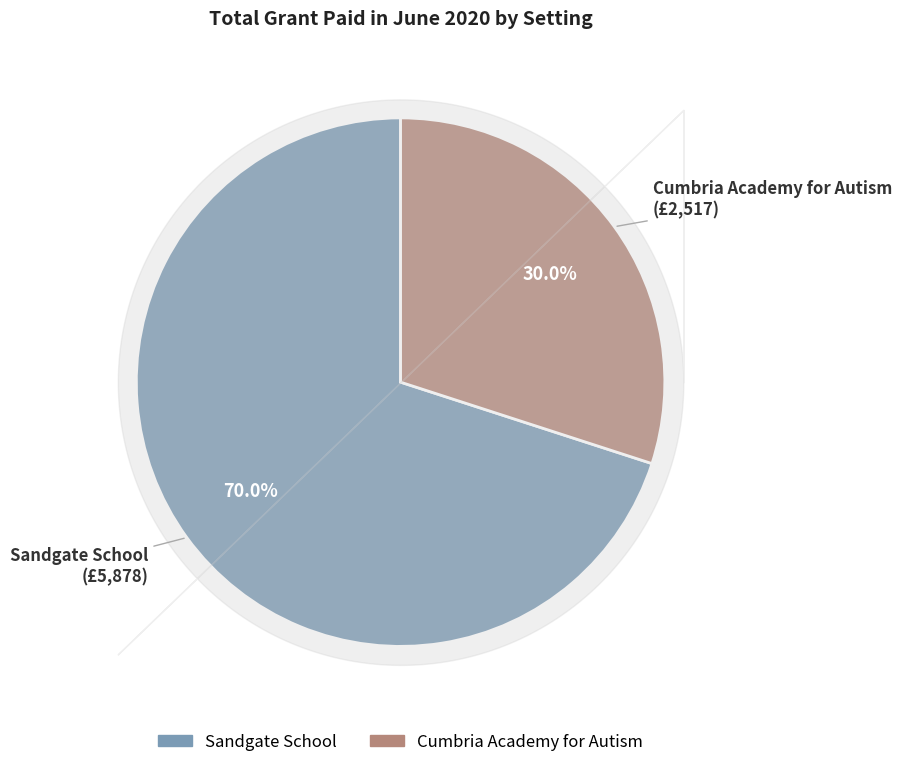

Does any single category account for the majority?

Yes